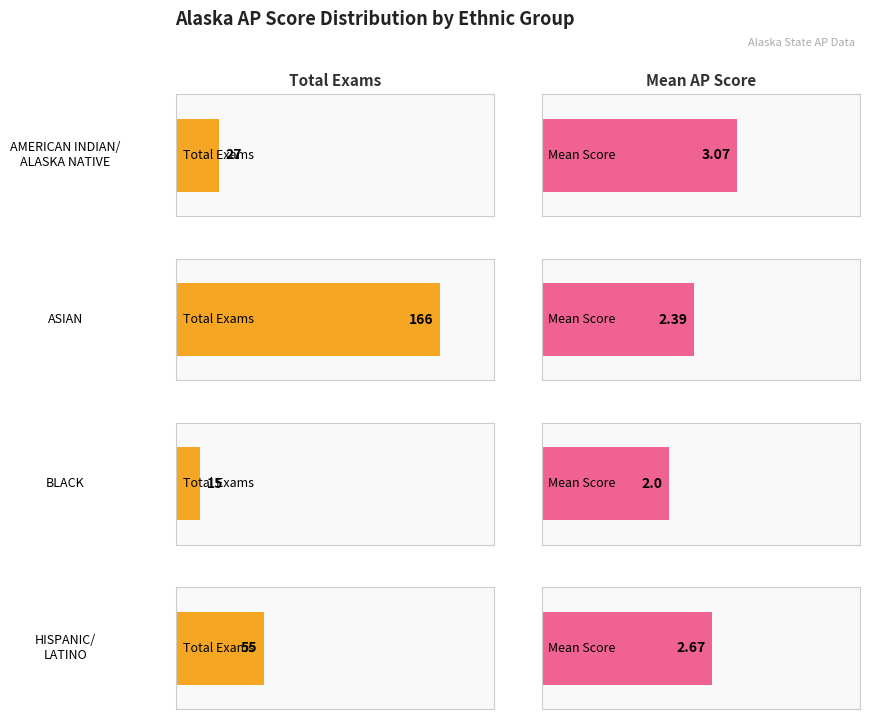

What is the highest value of the Total exams series?

166